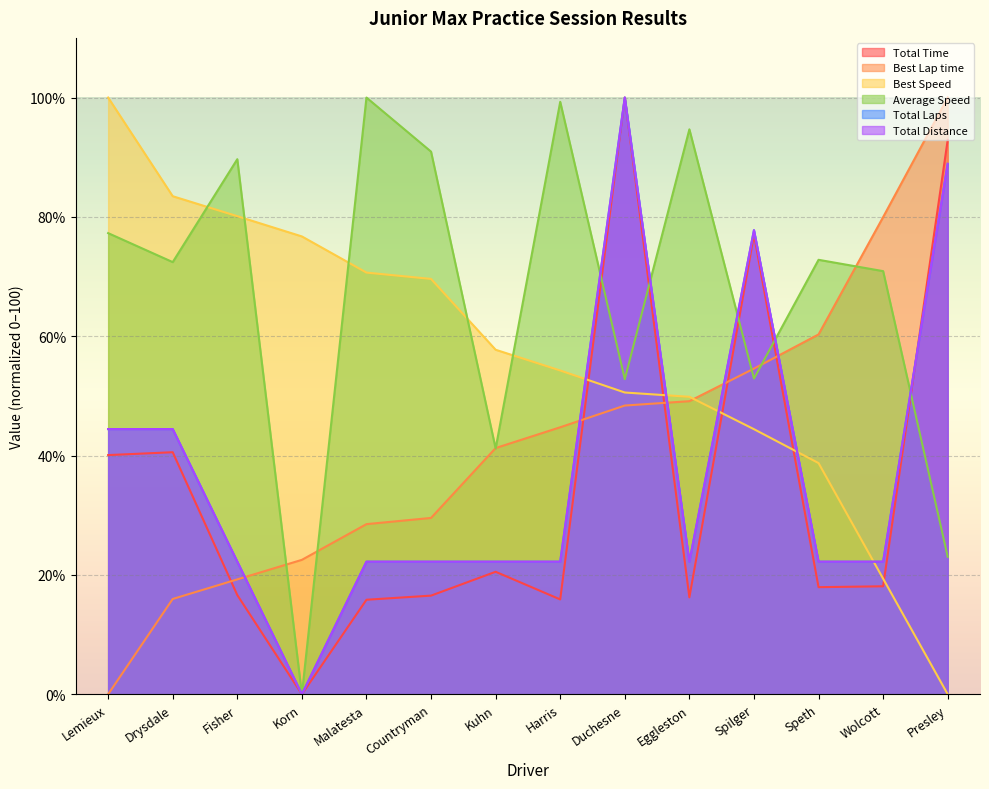

What is the total value across all series at Presley?

393.7